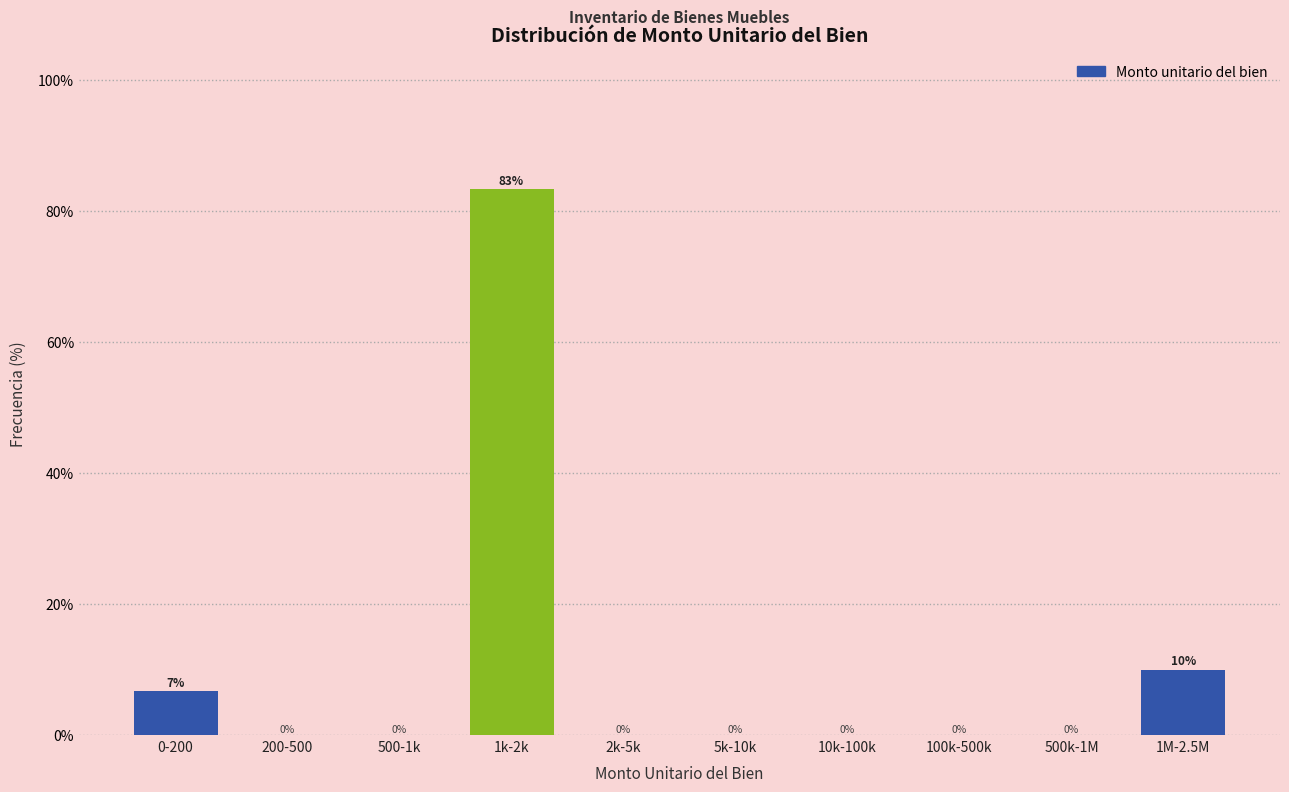

What is the greatest value displayed?

83.3